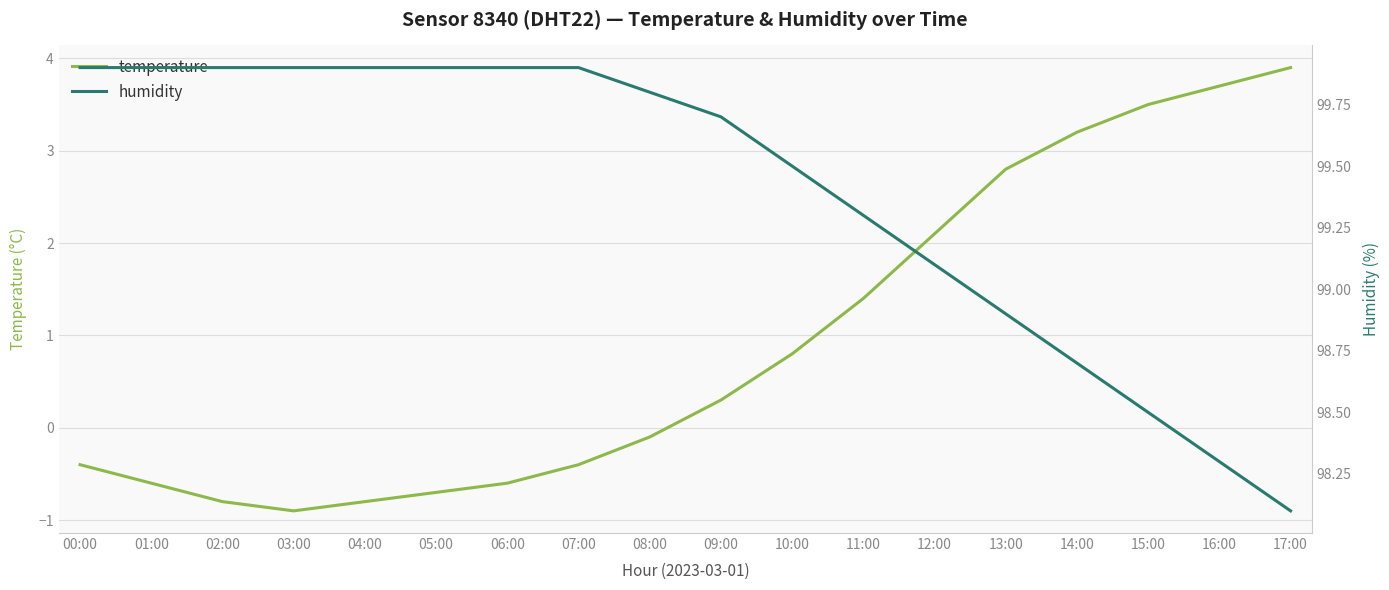

What is the total value across all series at 03:00?

99.0